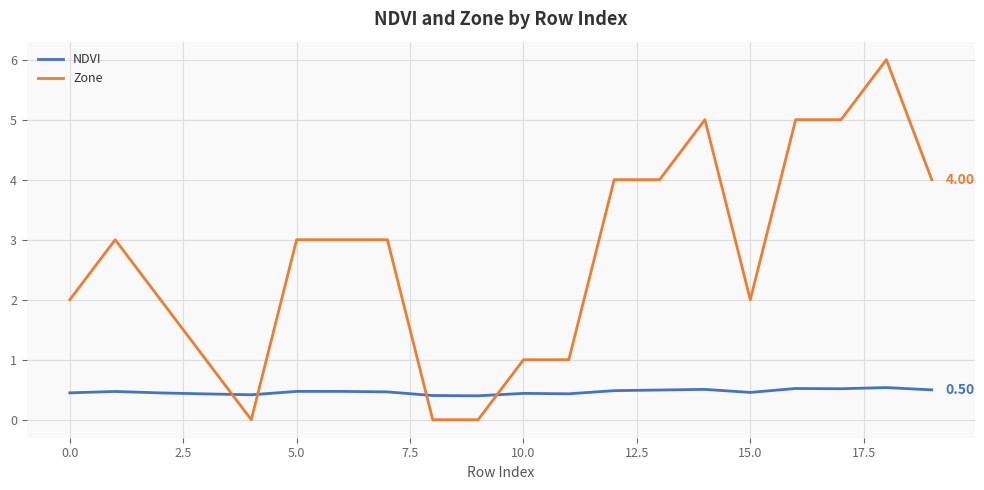

True or false: NDVI and Zone cross at least once.

True